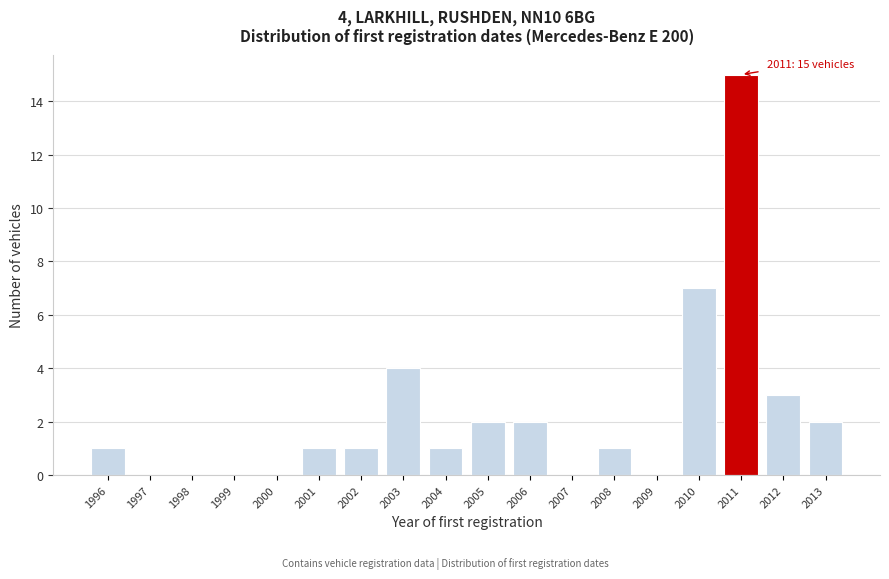

Reading left to right, what are all the values shown in this chart?

1996=1	1997=0	1998=0	1999=0	2000=0	2001=1	2002=1	2003=4	2004=1	2005=2	2006=2	2007=0	2008=1	2009=0	2010=7	2011=15	2012=3	2013=2